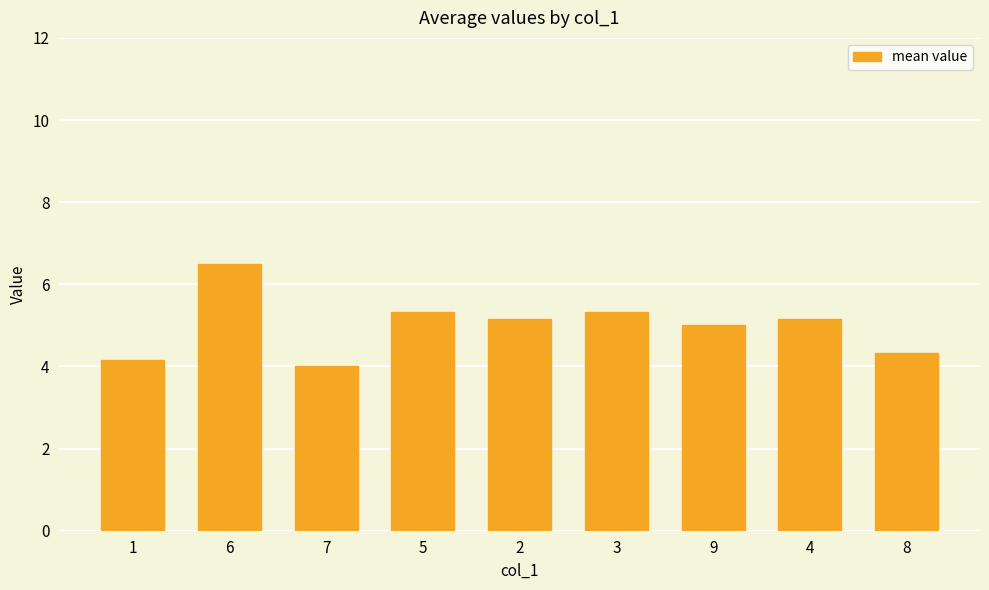

What is the change in value from 2 to 3?

+0.2